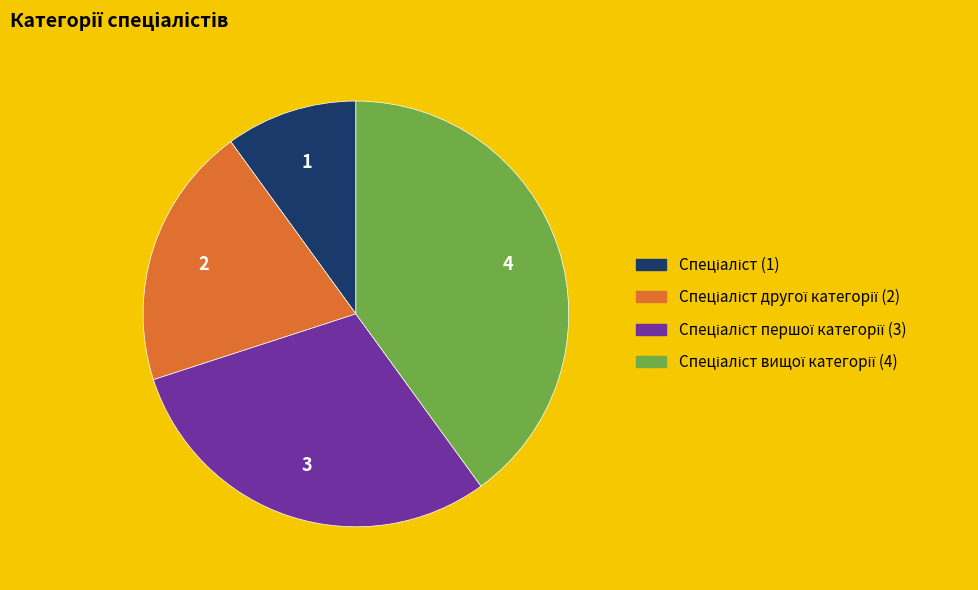

Does any single category account for the majority?

No